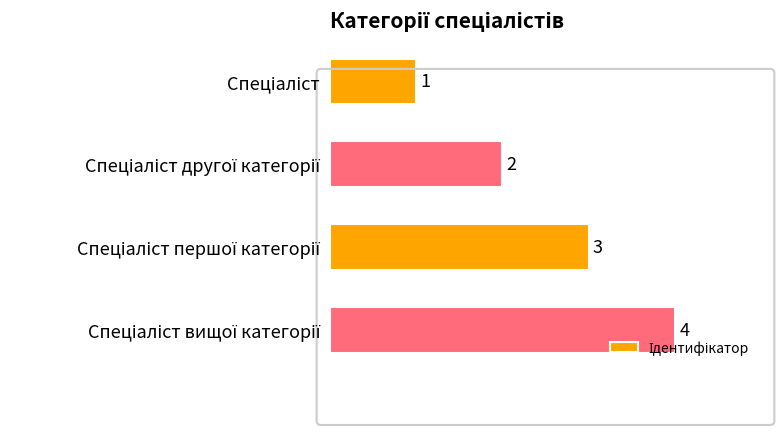

What is the difference between the maximum and minimum values?

3